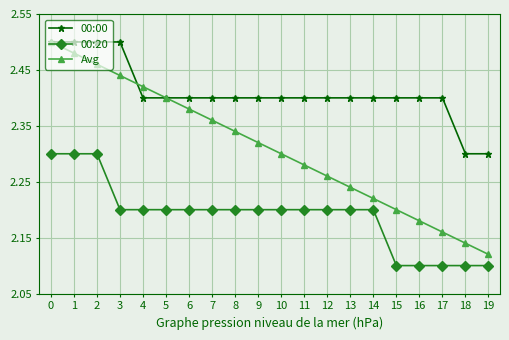

Rank the categories by Avg value from highest to lowest.

0, 1, 2, 3, 4, 5, 6, 7, 8, 9, 10, 11, 12, 13, 14, 15, 16, 17, 18, 19